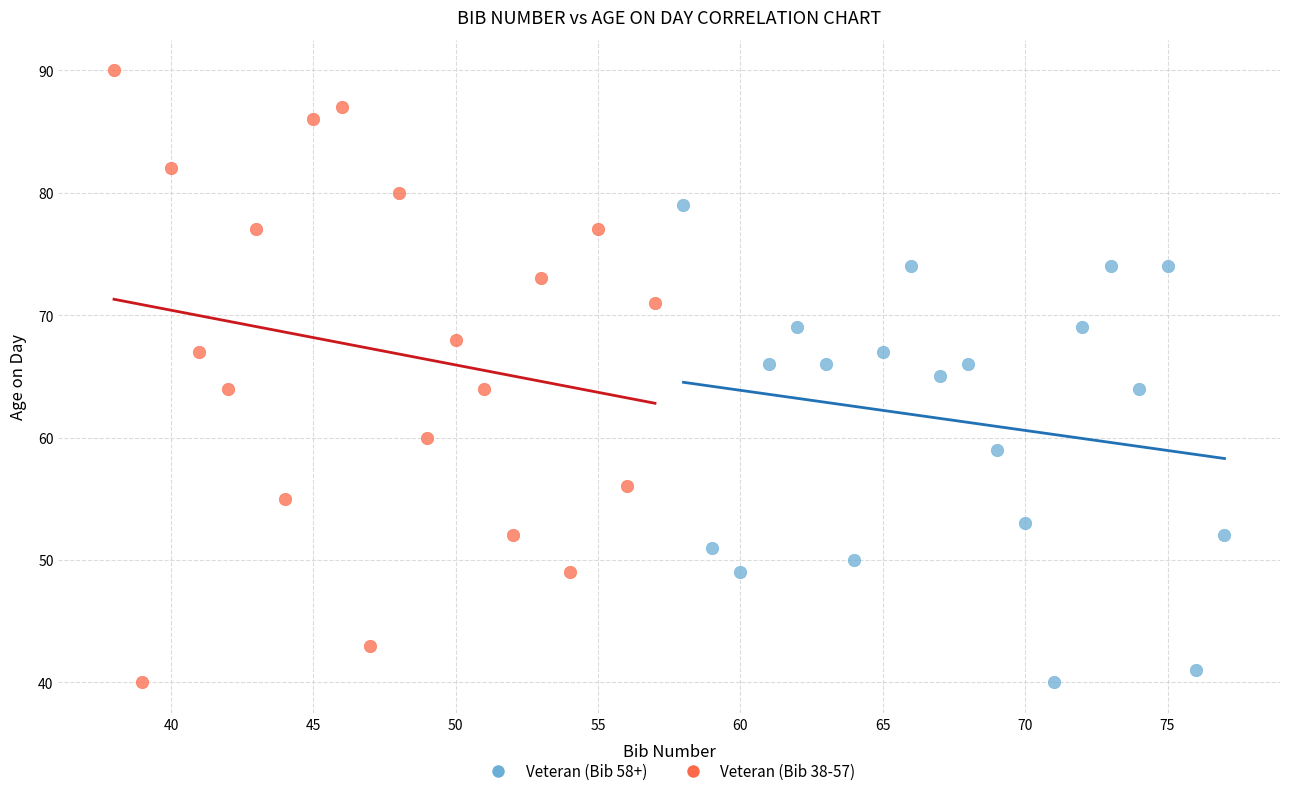

Which series has the largest Y range (max minus min)?

Veteran (Bib 38-57)